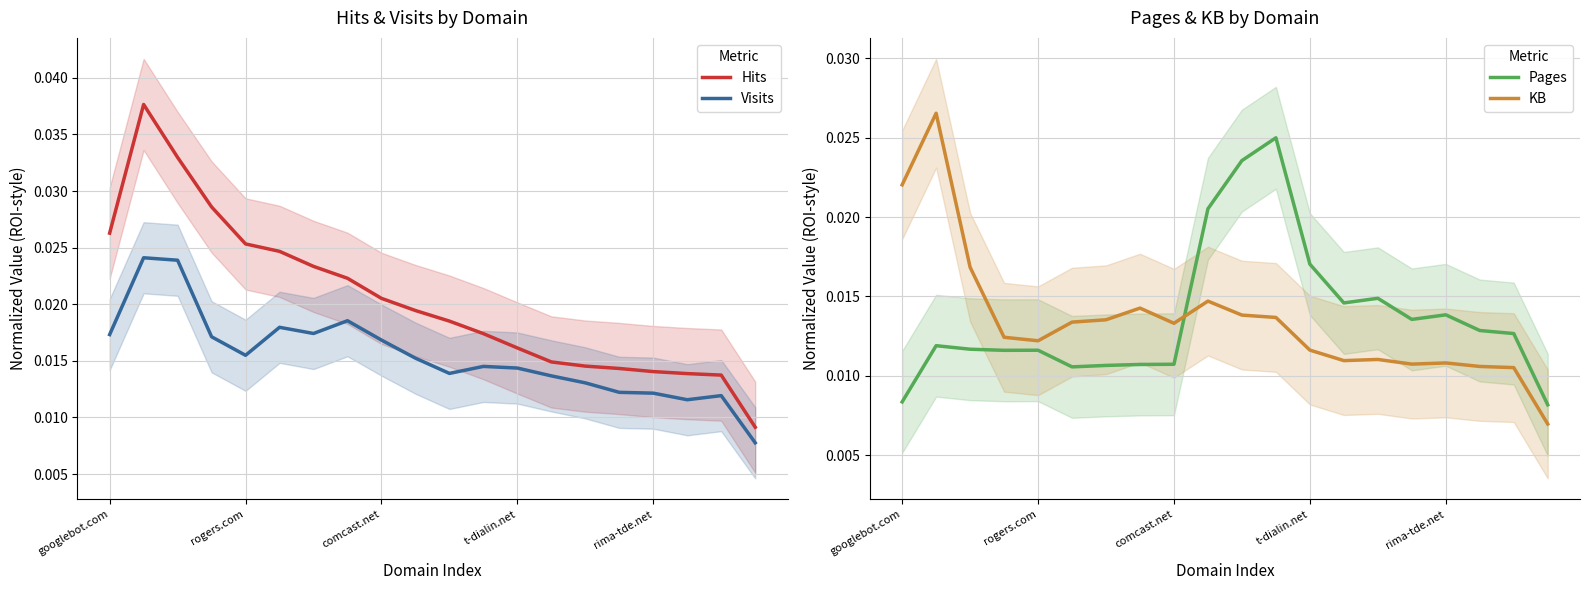

Where is KB nearest to the value 0?

19